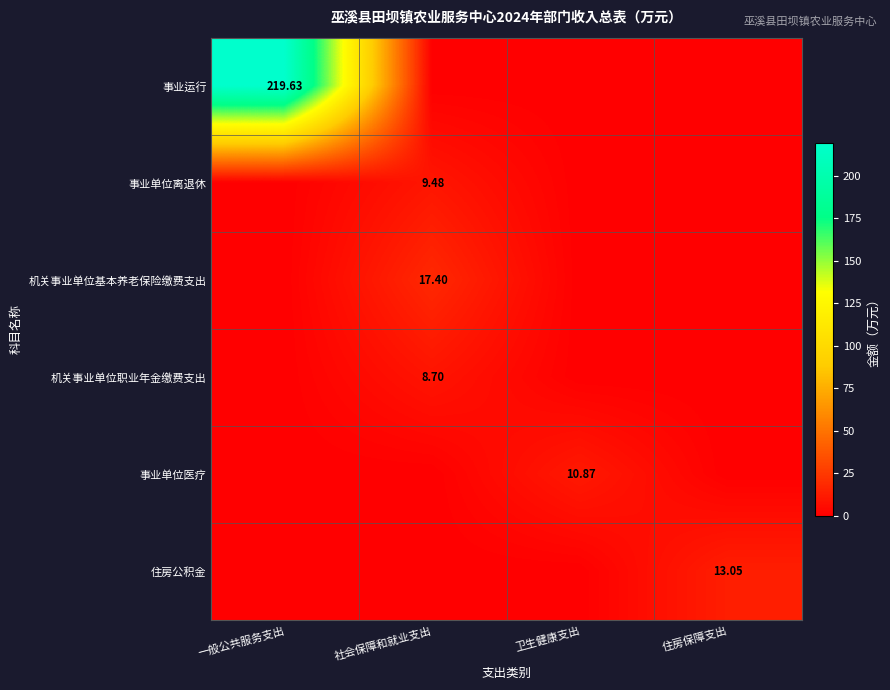

Rank the series by their maximum value, from lowest to highest.

机关事业单位职业年金缴费支出, 事业单位离退休, 事业单位医疗, 住房公积金, 机关事业单位基本养老保险缴费支出, 事业运行